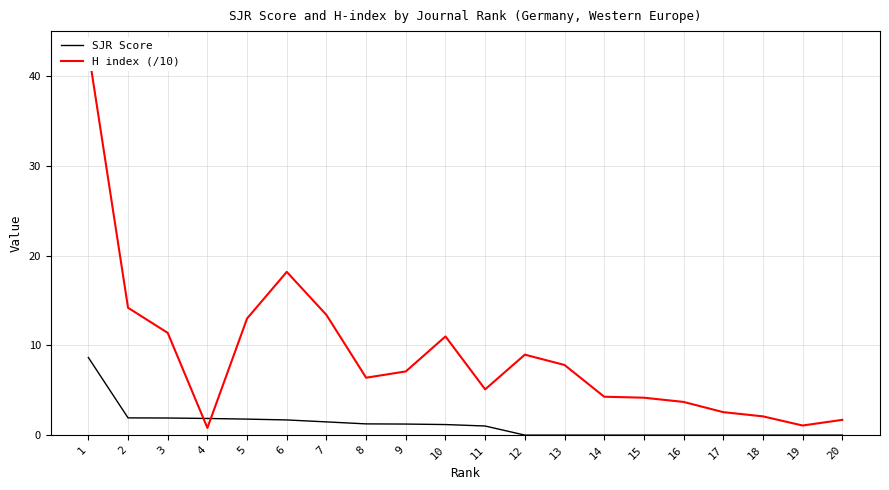

True or false: SJR Score has more than 2 interior local peaks.

False